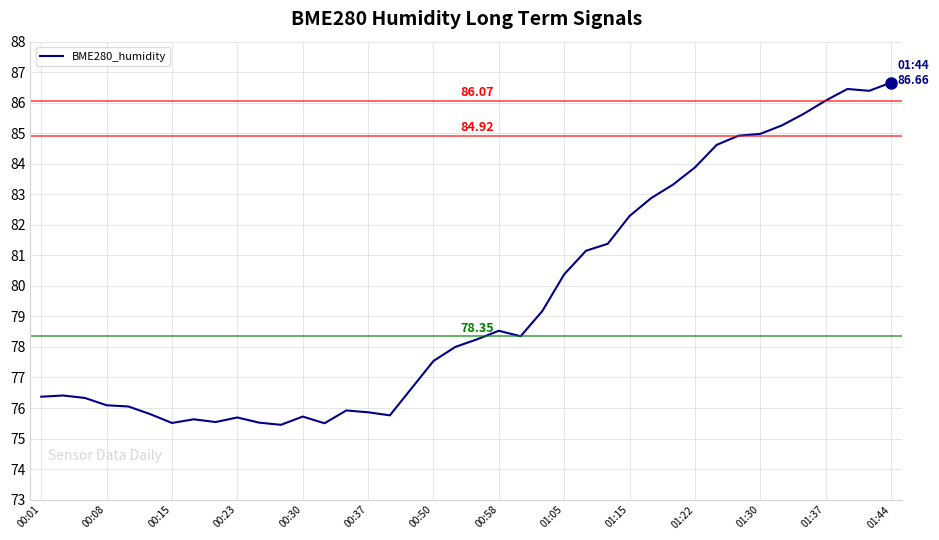

Count the number of data series in this chart.

1